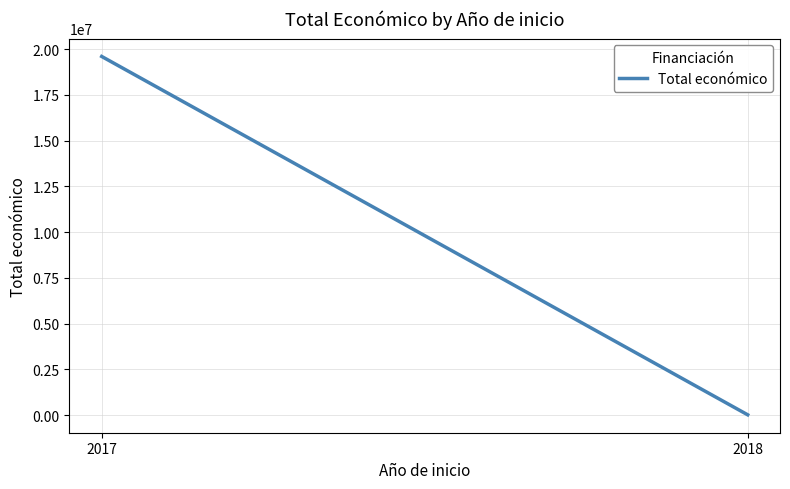

Is this an area chart (filled region under the line)?

No